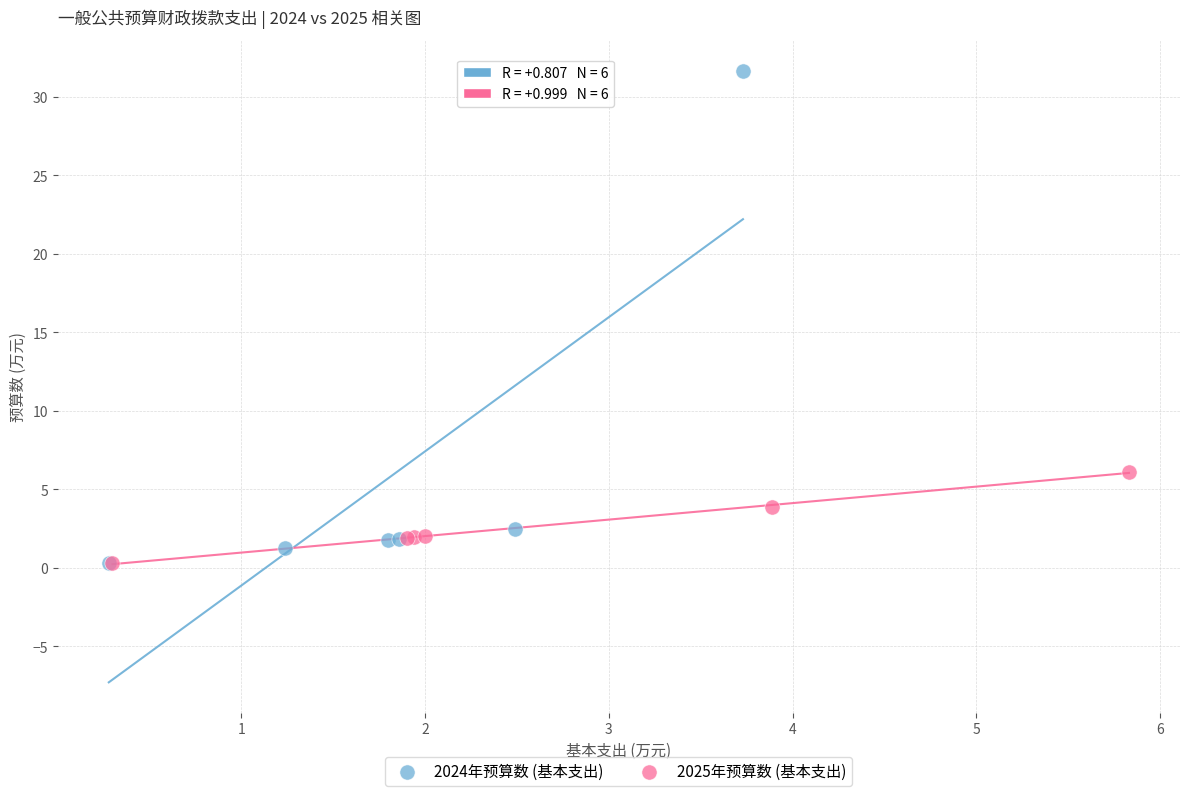

Which series reaches the maximum Y coordinate?

2024年预算数 (基本支出)